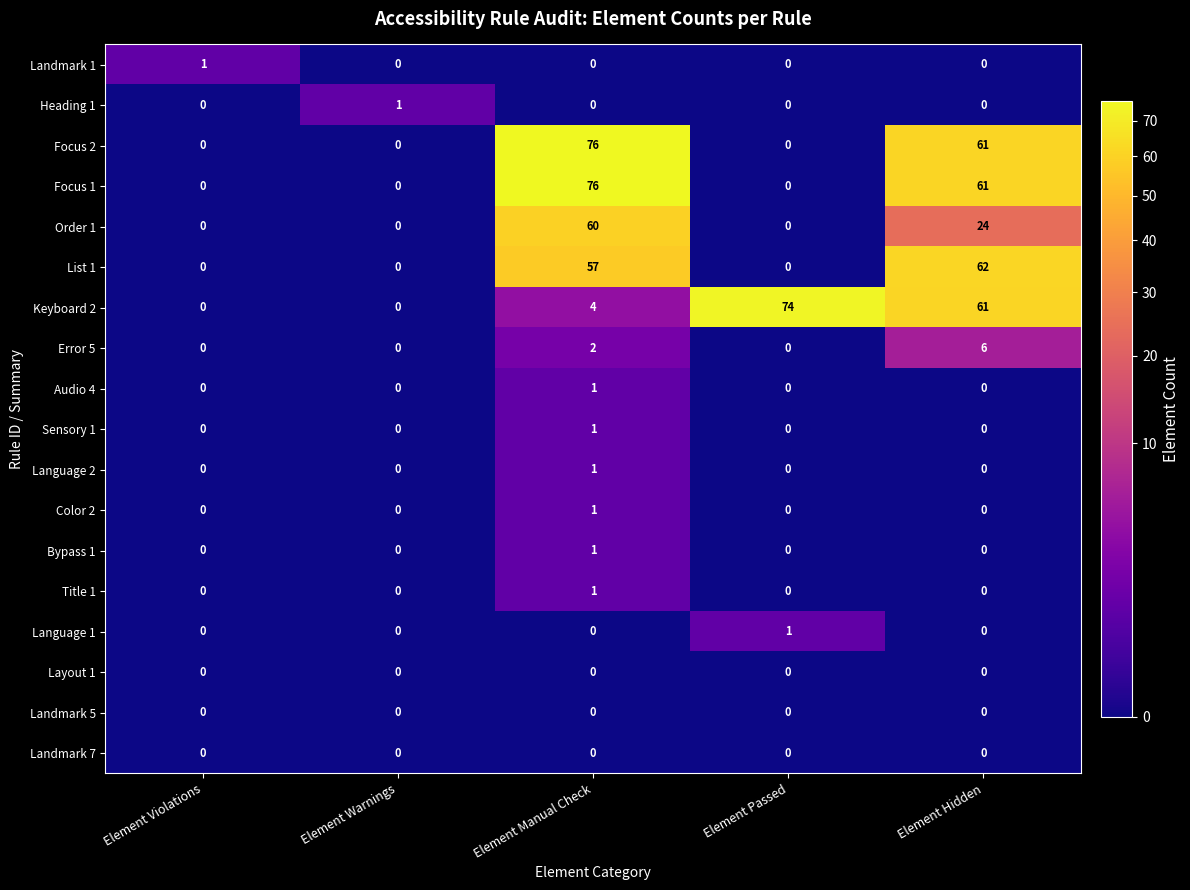

At which label does Color 2 reach its peak?

Element Manual Check